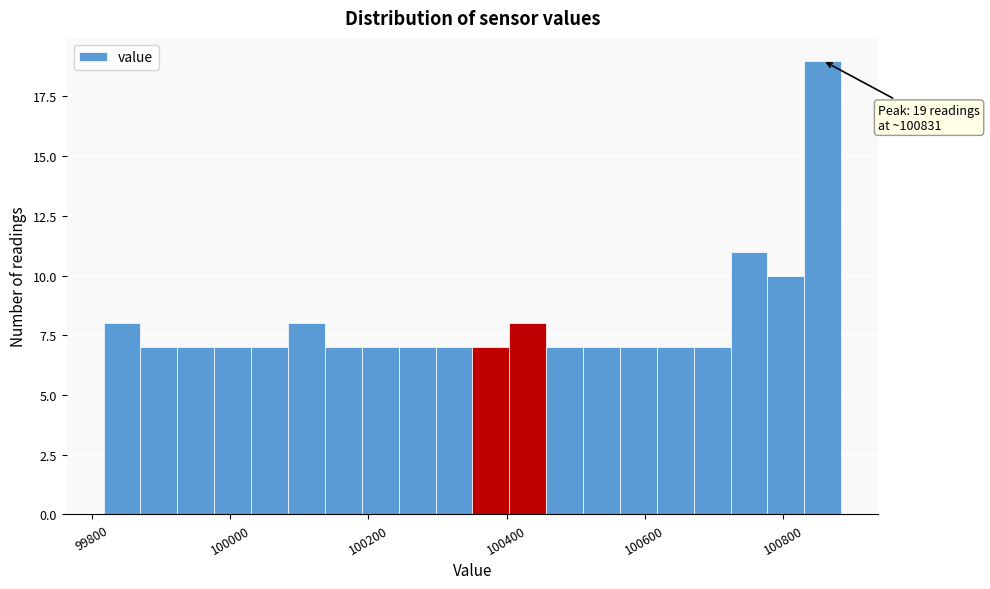

Around what value on the x-axis is the tallest bar? Give the approximate position of its centre, as read against the axis.

100860